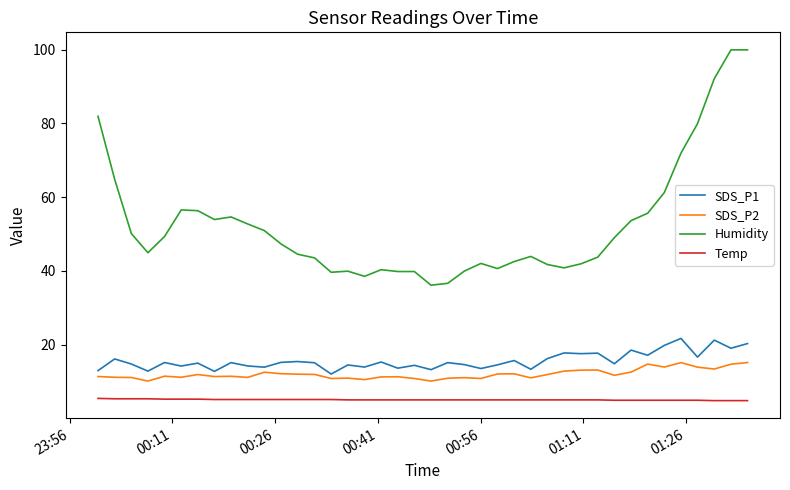

Which series has the largest total across all categories?

Humidity